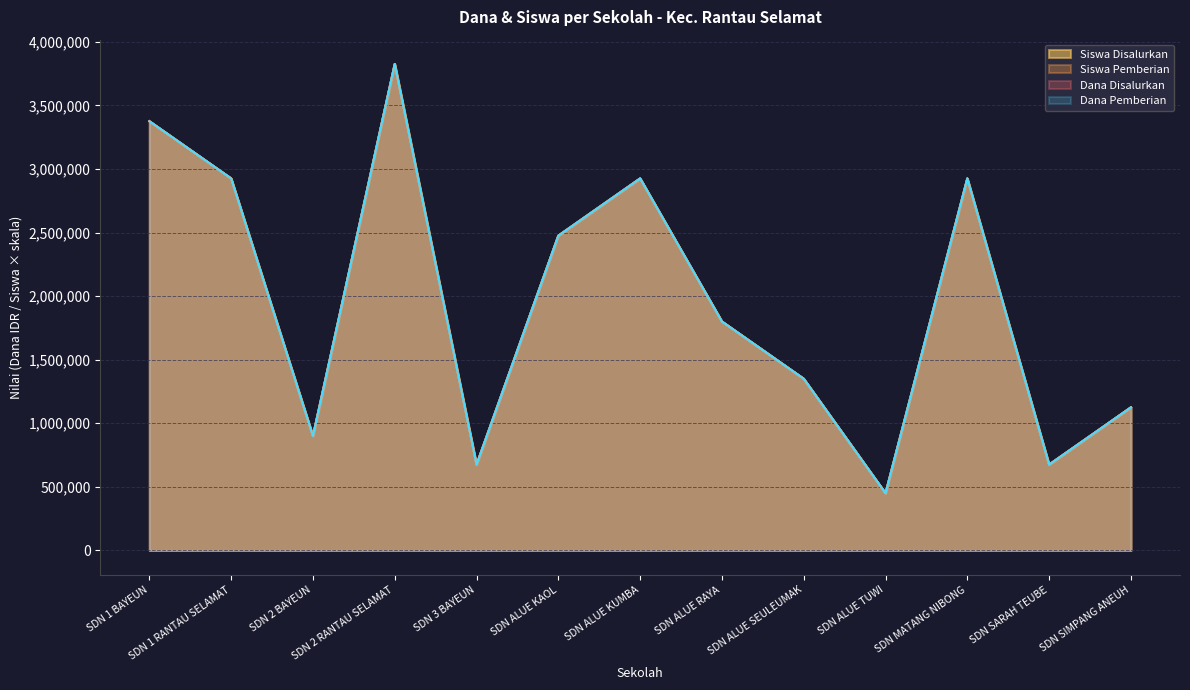

Rank the categories by Dana Disalurkan value from lowest to highest.

SDN ALUE TUWI, SDN 3 BAYEUN, SDN SARAH TEUBE, SDN 2 BAYEUN, SDN SIMPANG ANEUH, SDN ALUE SEULEUMAK, SDN ALUE RAYA, SDN ALUE KAOL, SDN 1 RANTAU SELAMAT, SDN ALUE KUMBA, SDN MATANG NIBONG, SDN 1 BAYEUN, SDN 2 RANTAU SELAMAT